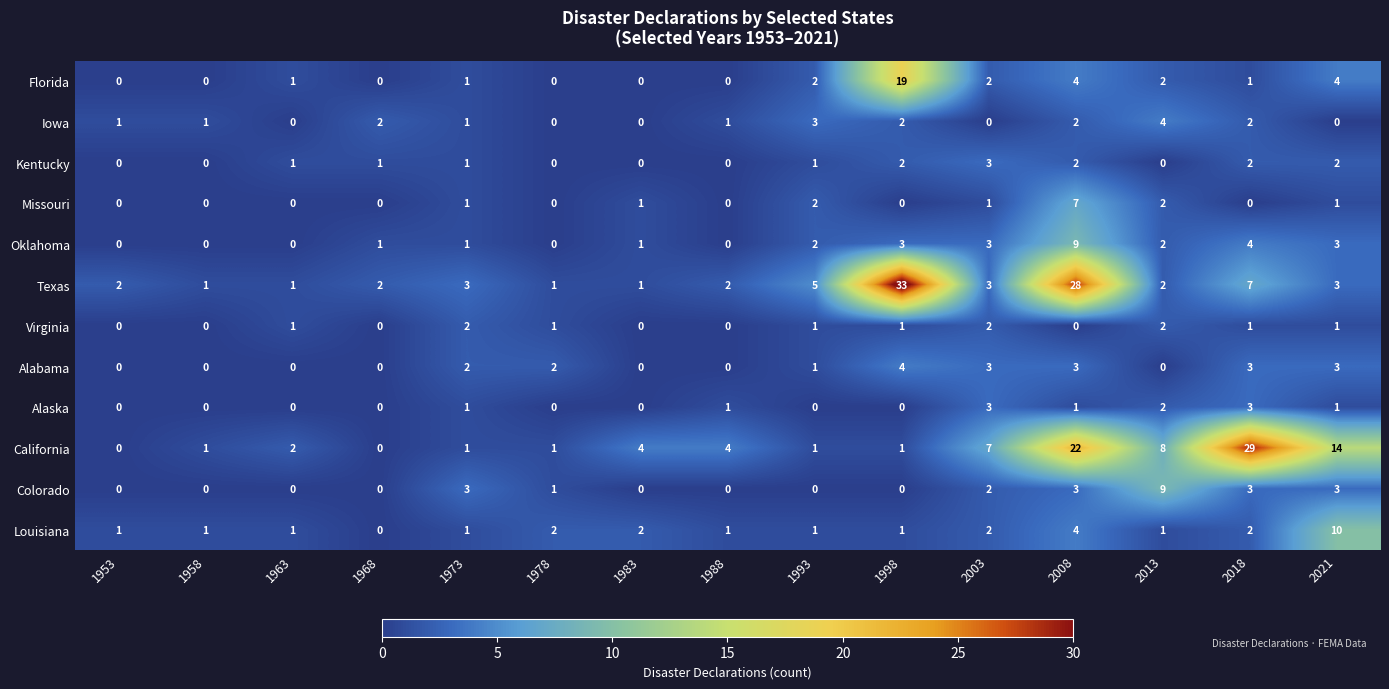

How many values in the Missouri series exceed 0?

7